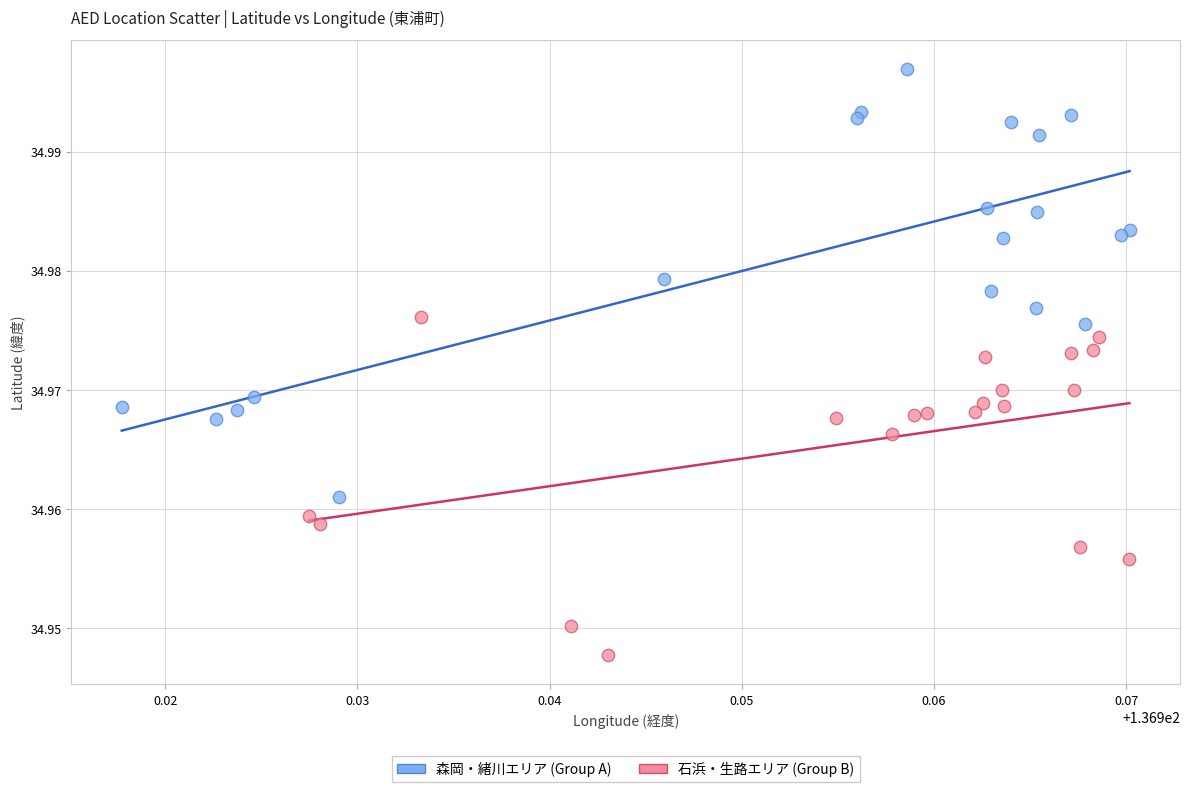

What are all the series names shown in the legend?

森岡・緒川エリア (Group A), 石浜・生路エリア (Group B)